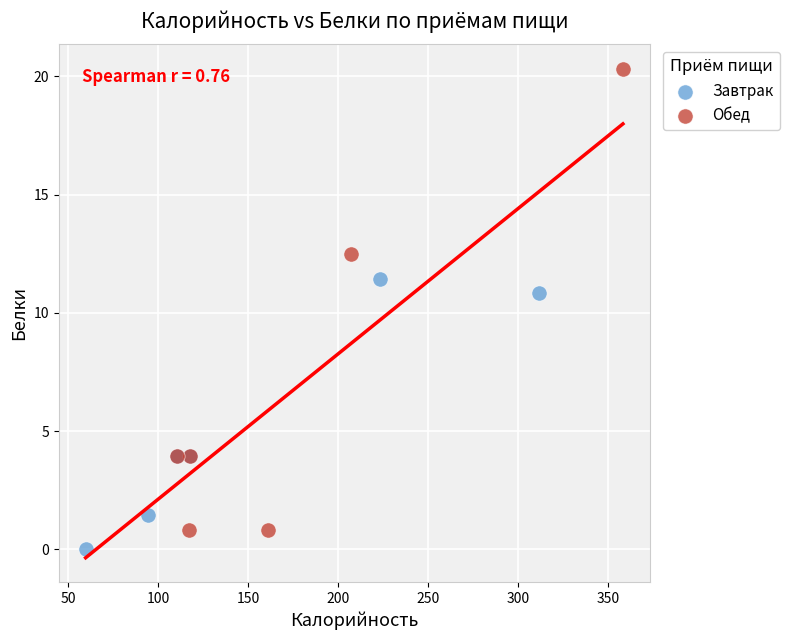

Which series reaches the maximum Y coordinate?

Обед